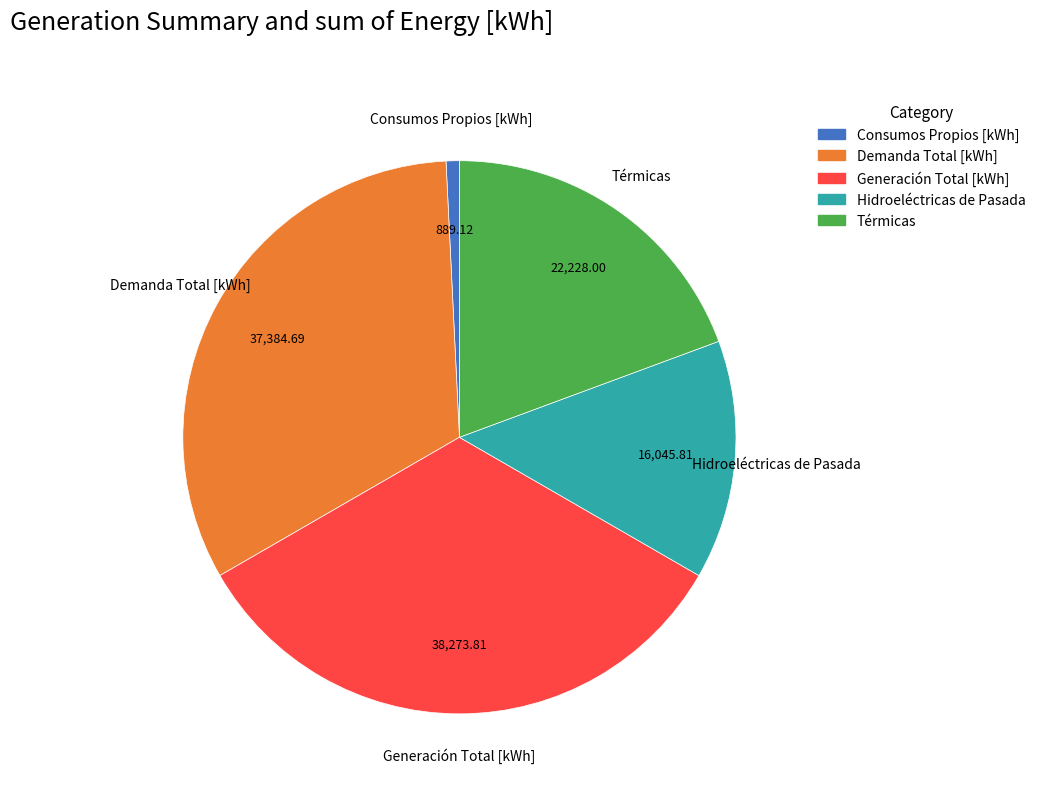

Is there any slice that represents more than half of the pie?

No